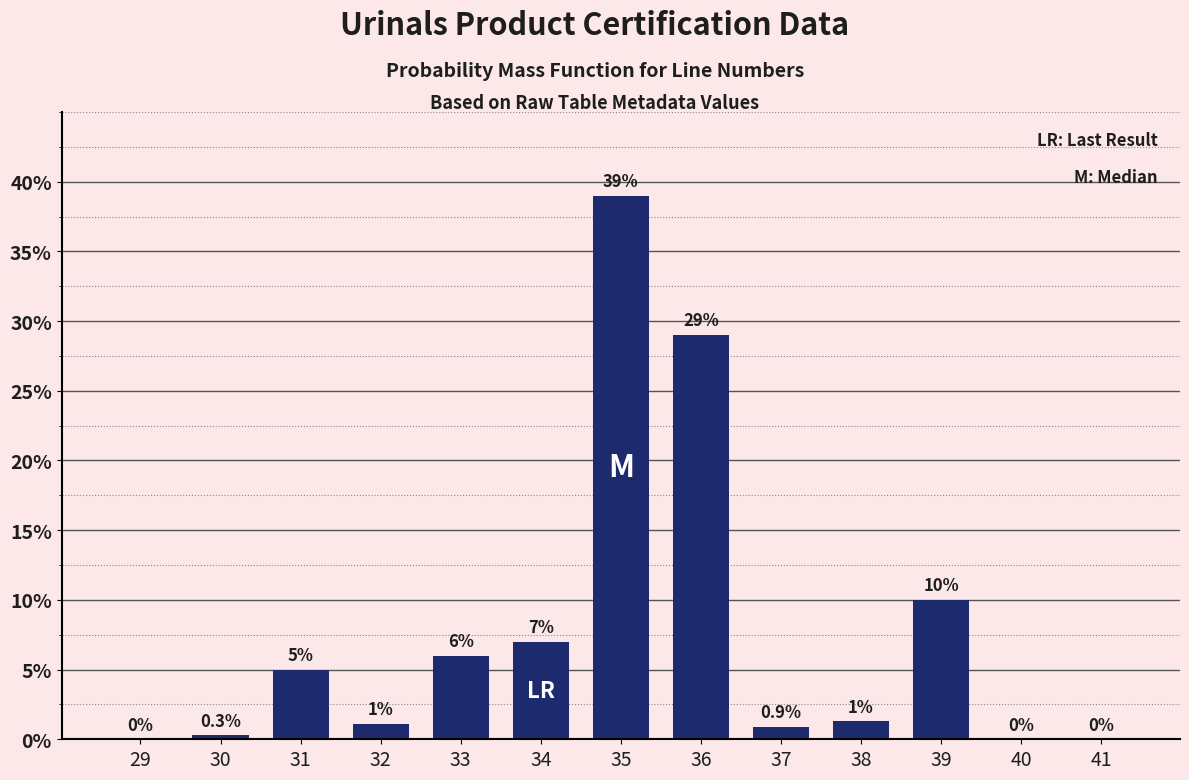

Reading right to left, list all the values displayed in this chart.

41=0.0	40=0.0	39=10.0	38=1.3	37=0.9	36=29.0	35=39.0	34=7.0	33=6.0	32=1.1	31=5.0	30=0.3	29=0.0